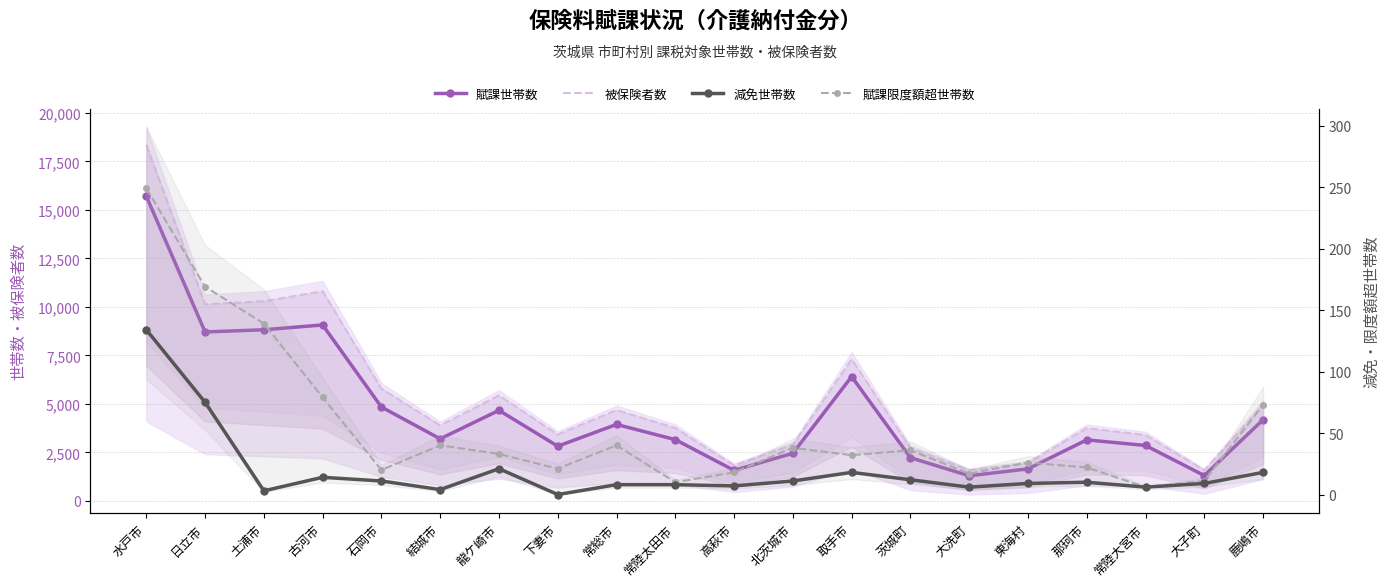

How many lines are shown in the chart?

4